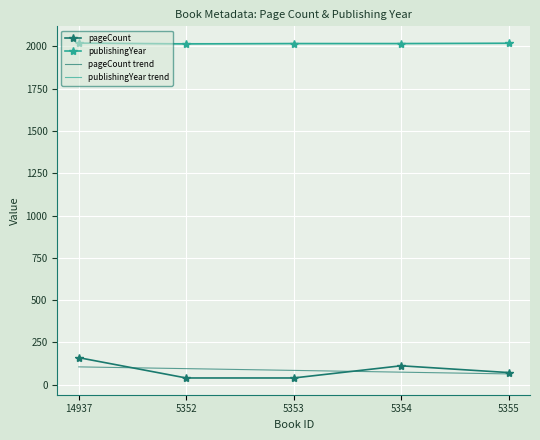

Between 14937 and 5355, which series saw the biggest shift?

pageCount